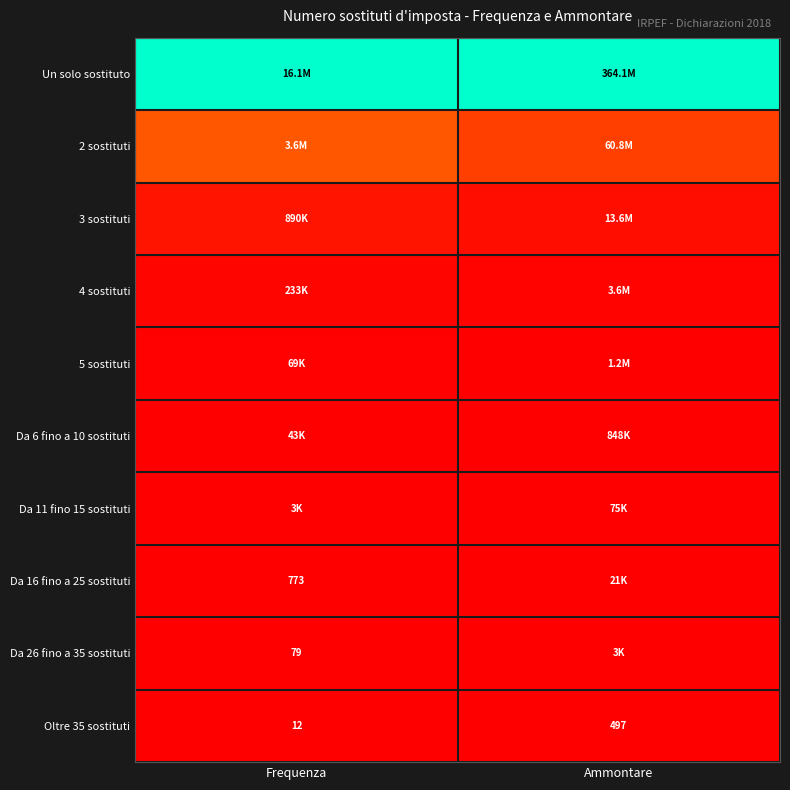

At Ammontare, list the series in order from smallest to largest.

Oltre 35 sostituti, Da 26 fino a 35 sostituti, Da 16 fino a 25 sostituti, Da 11 fino 15 sostituti, Da 6 fino a 10 sostituti, 5 sostituti, 4 sostituti, 3 sostituti, 2 sostituti, Un solo sostituto